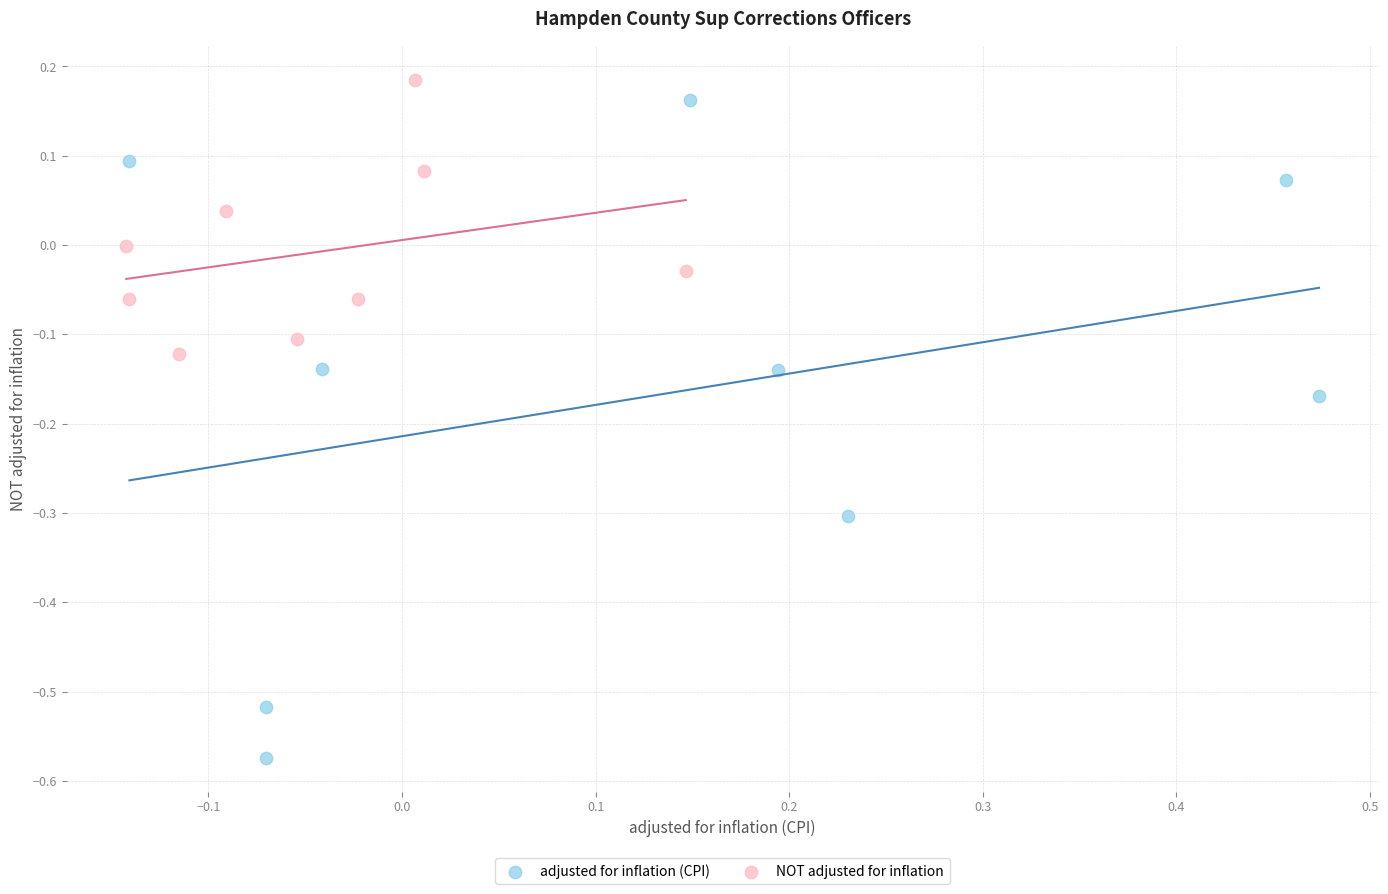

What are all the series names shown in the legend?

adjusted for inflation (CPI), NOT adjusted for inflation